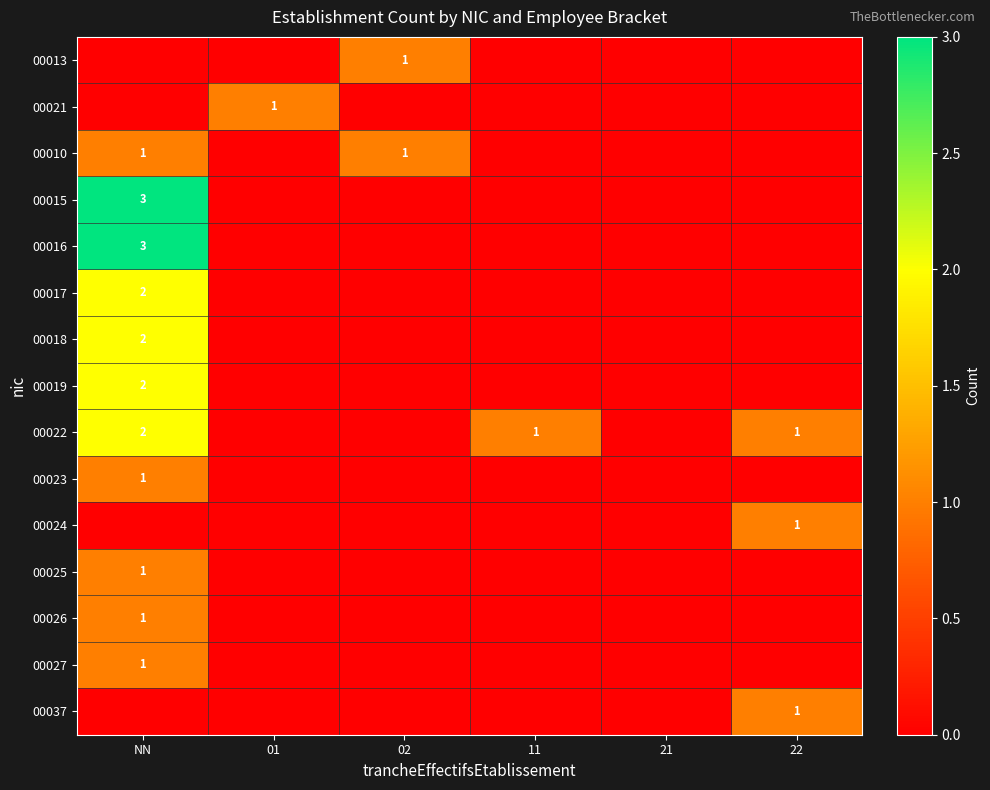

Is it true that 00016 equals 2 at NN?

False